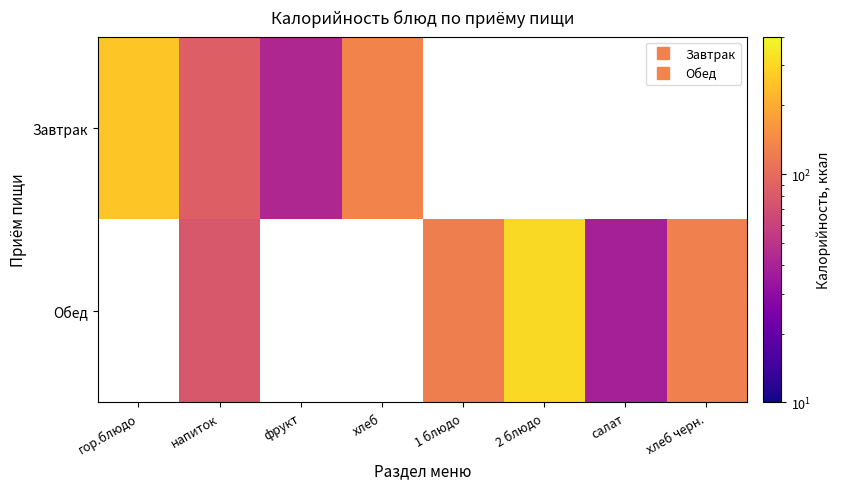

The Завтрак series shows 42.7 at фрукт. True or false?

True